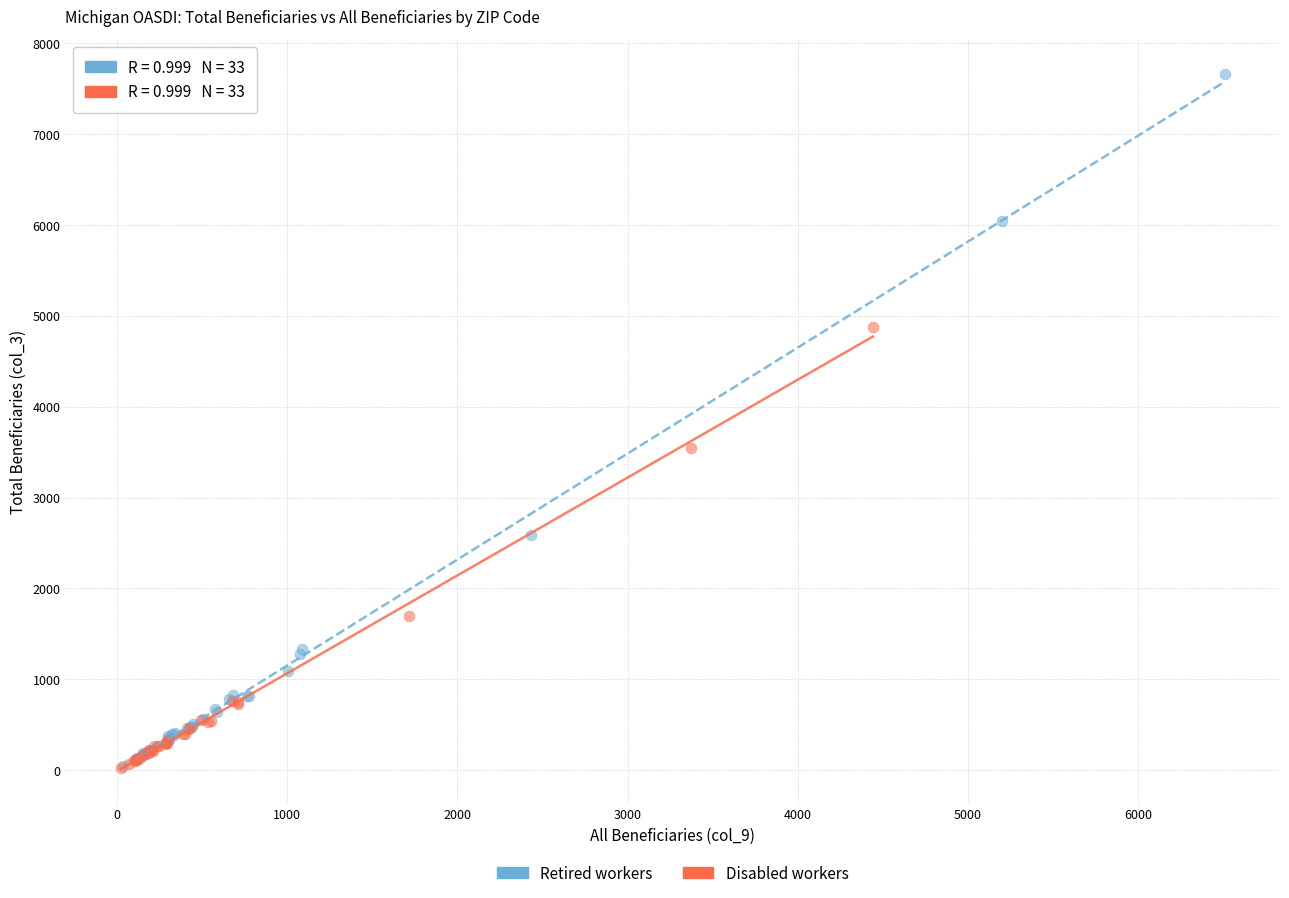

Which series has the widest spread of Y values?

Retired workers